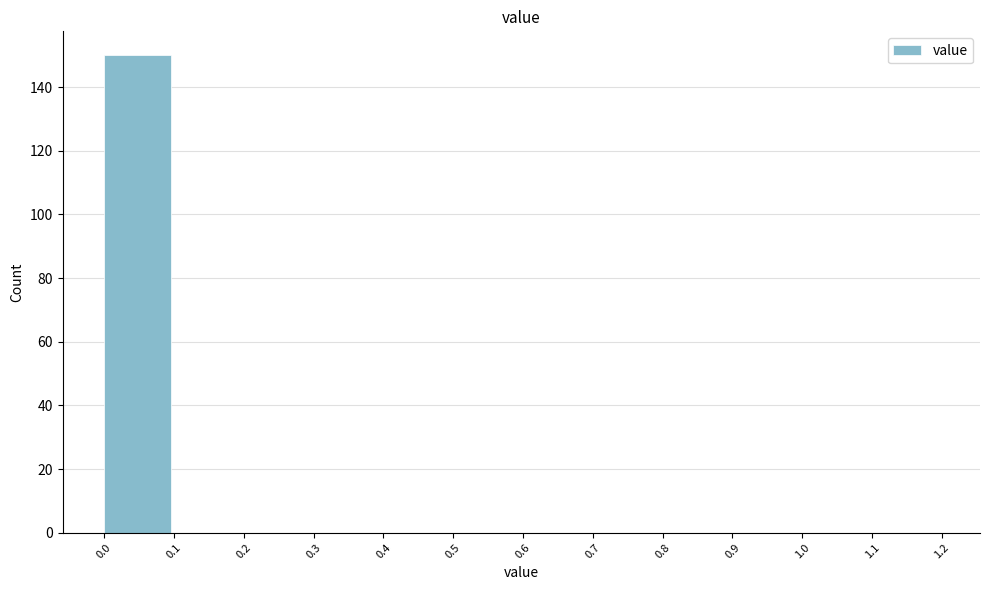

Reading left to right, what are all the values shown in this chart?

0.0=150	0.1=0	0.2=0	0.3=0	0.4=0	0.5=0	0.6=0	0.7=0	0.8=0	0.9=0	1.0=0	1.1=0